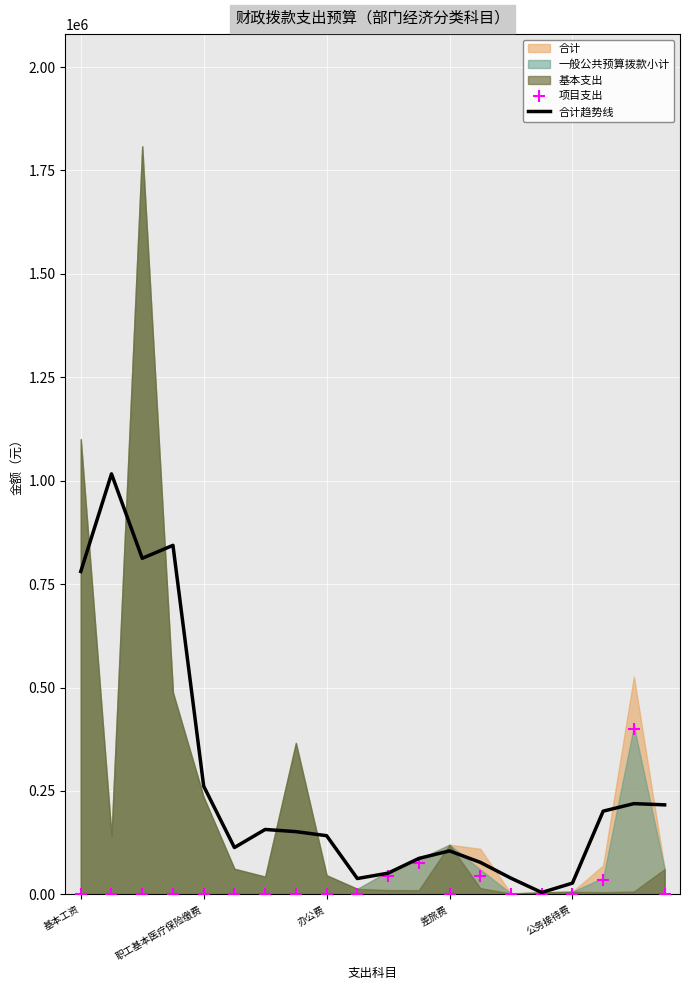

Which series contains the lowest Y value?

项目支出